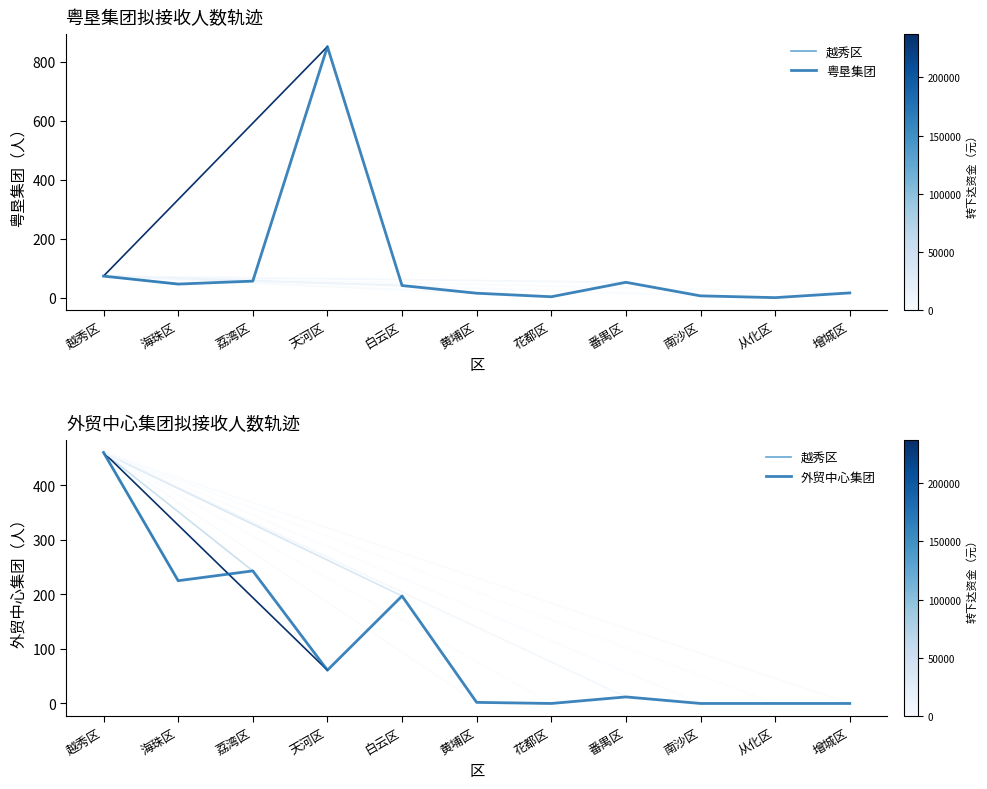

Is this an area chart (filled region under the line)?

No